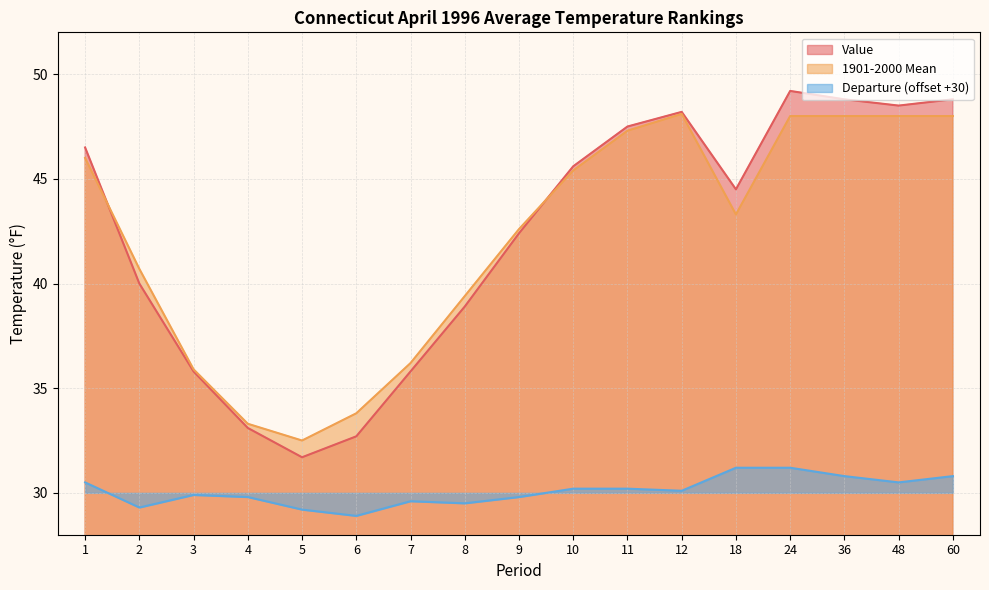

At which category is the sum across all series the highest?

24